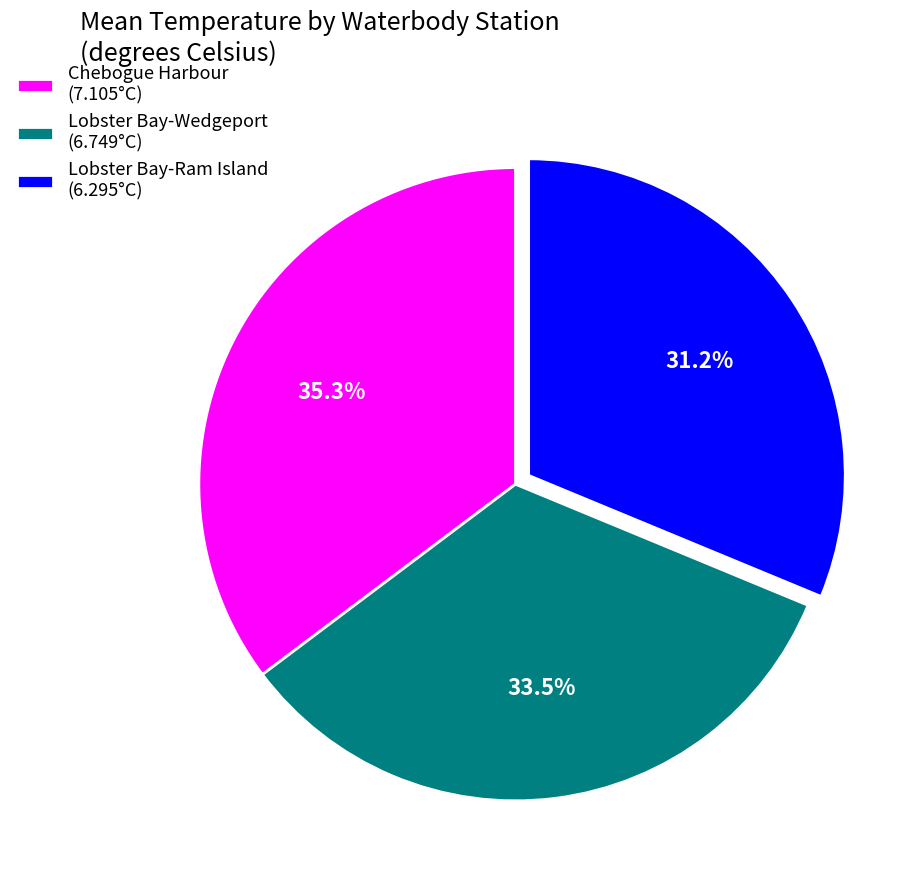

What is the ratio of the value at Chebogue Harbour (7.105°C) to the value at Lobster Bay-Ram Island (6.295°C)?

1.1